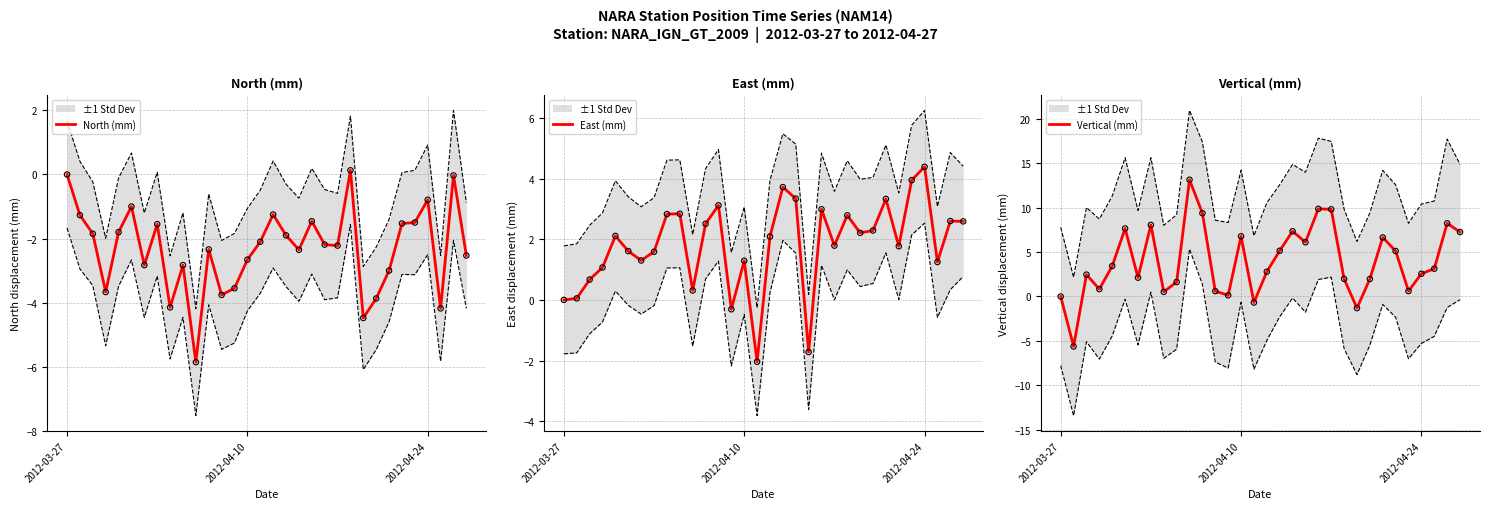

Which series contains the lowest Y value?

North (mm)